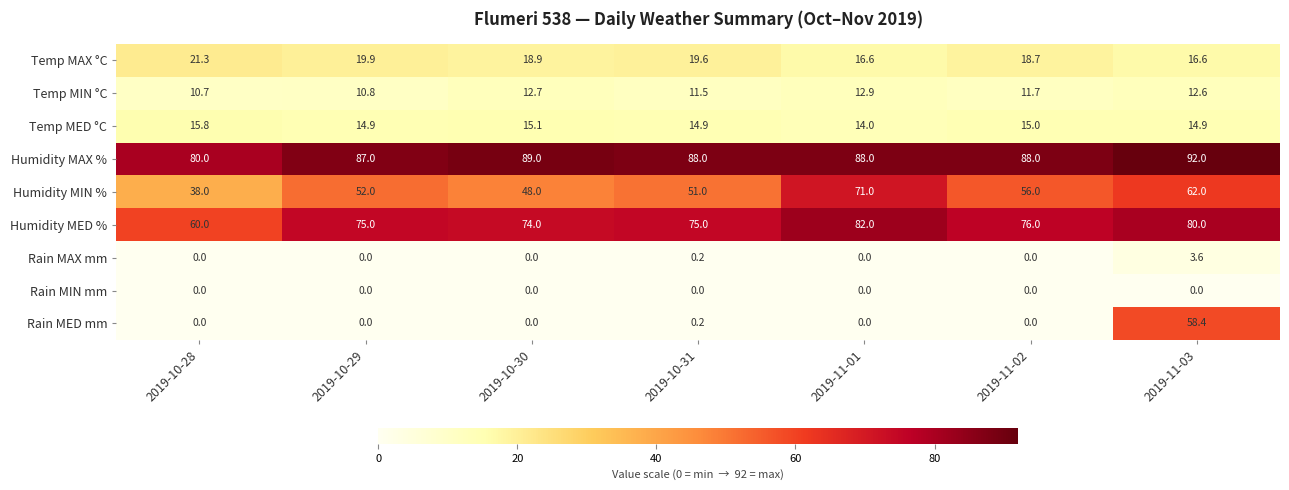

Which series has the widest spread of values?

Rain MED mm